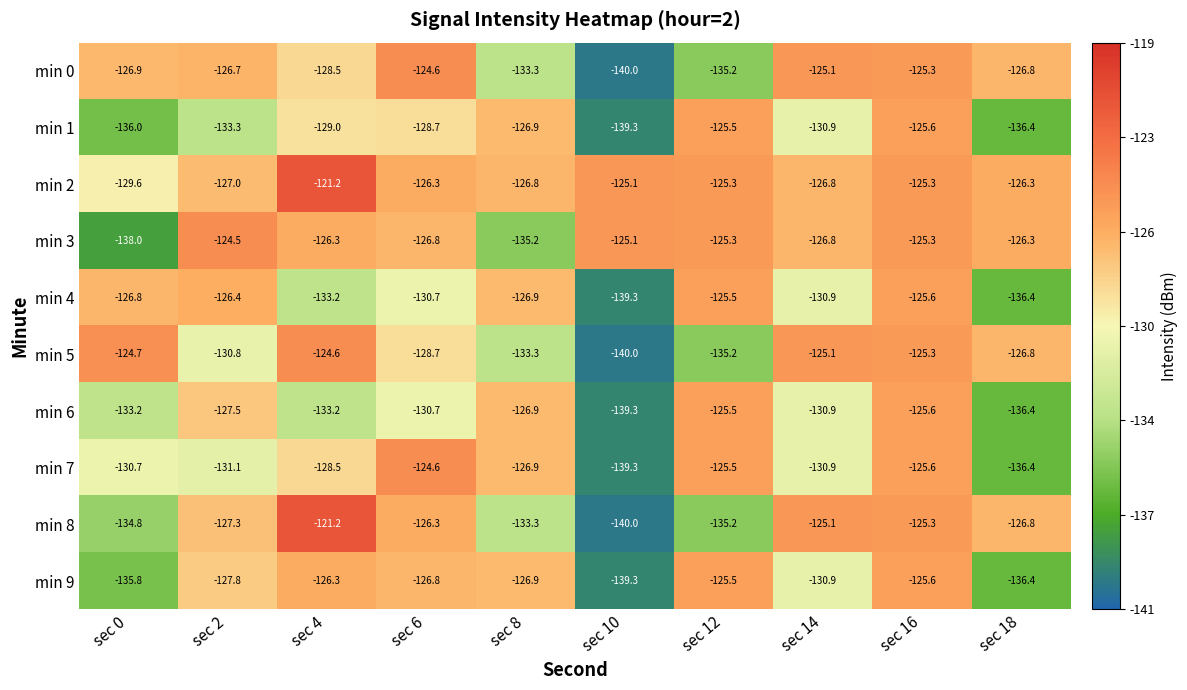

What is the maximum value shown in the chart?

-121.2